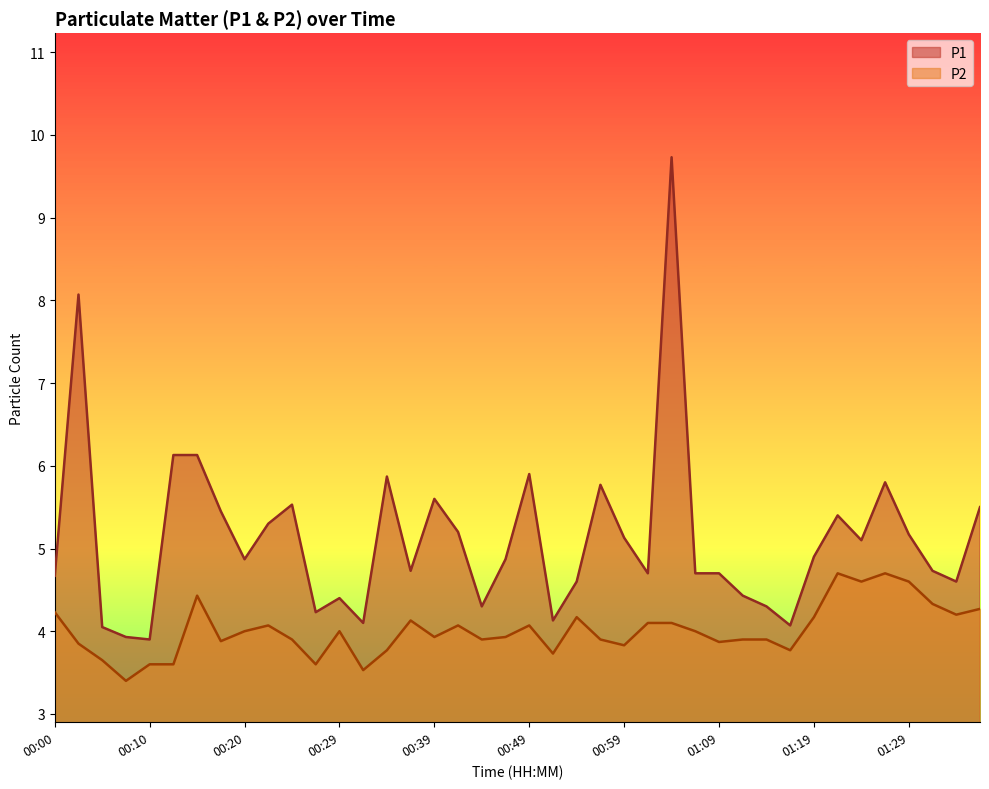

What are all the series names shown in the legend?

P1, P2